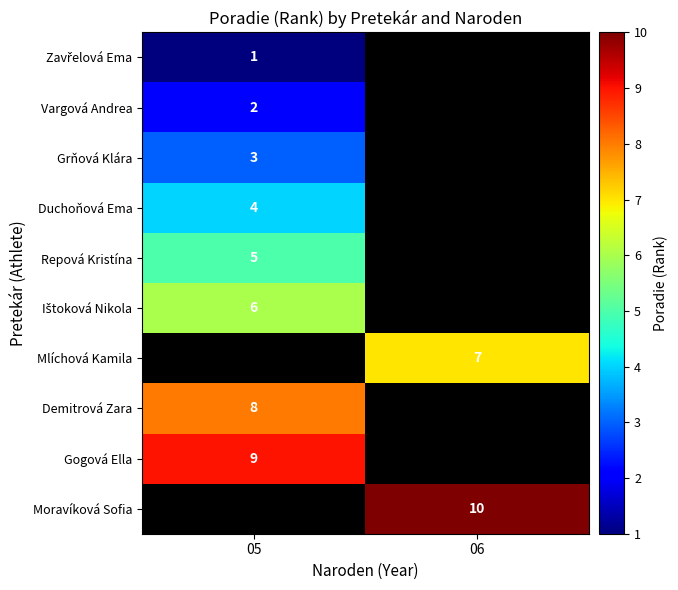

Is it true that Moravíková Sofia equals 10 at 06?

True